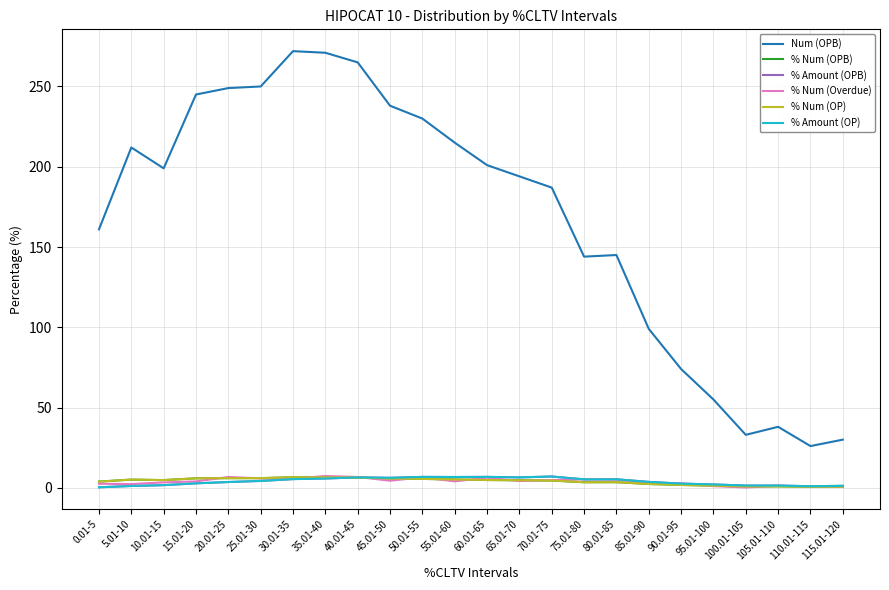

True or false: % Num (Overdue) and Num (OPB) intersect in this chart.

False